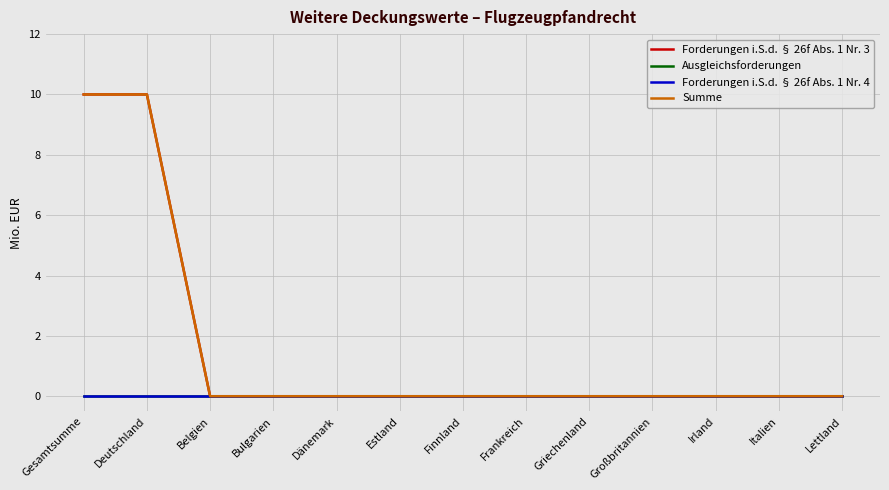

Does the chart have visible grid lines?

Yes